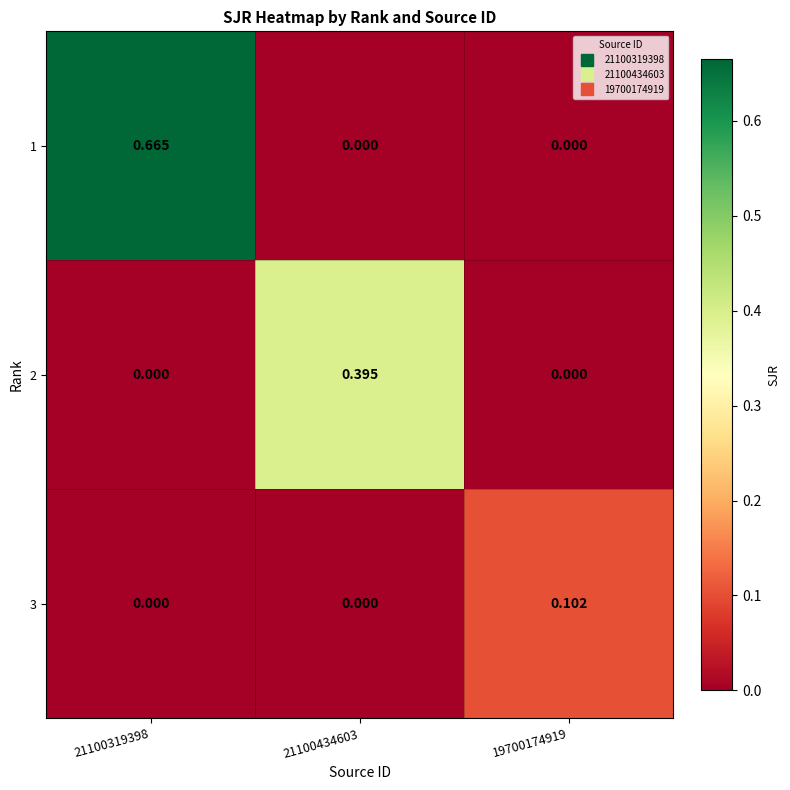

Which series has the largest total across all categories?

1